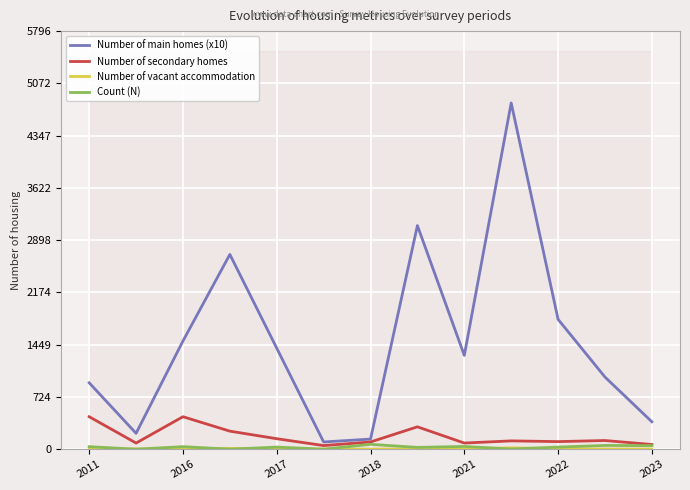

Is it true that Number of vacant accommodation equals 2.2 at 2021?

True